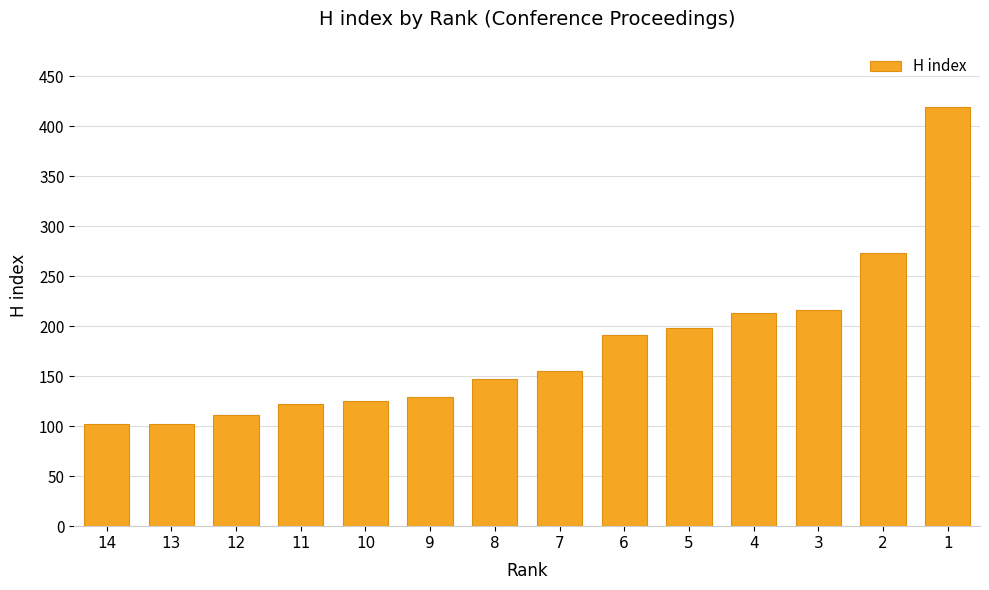

Are the bars horizontal?

No